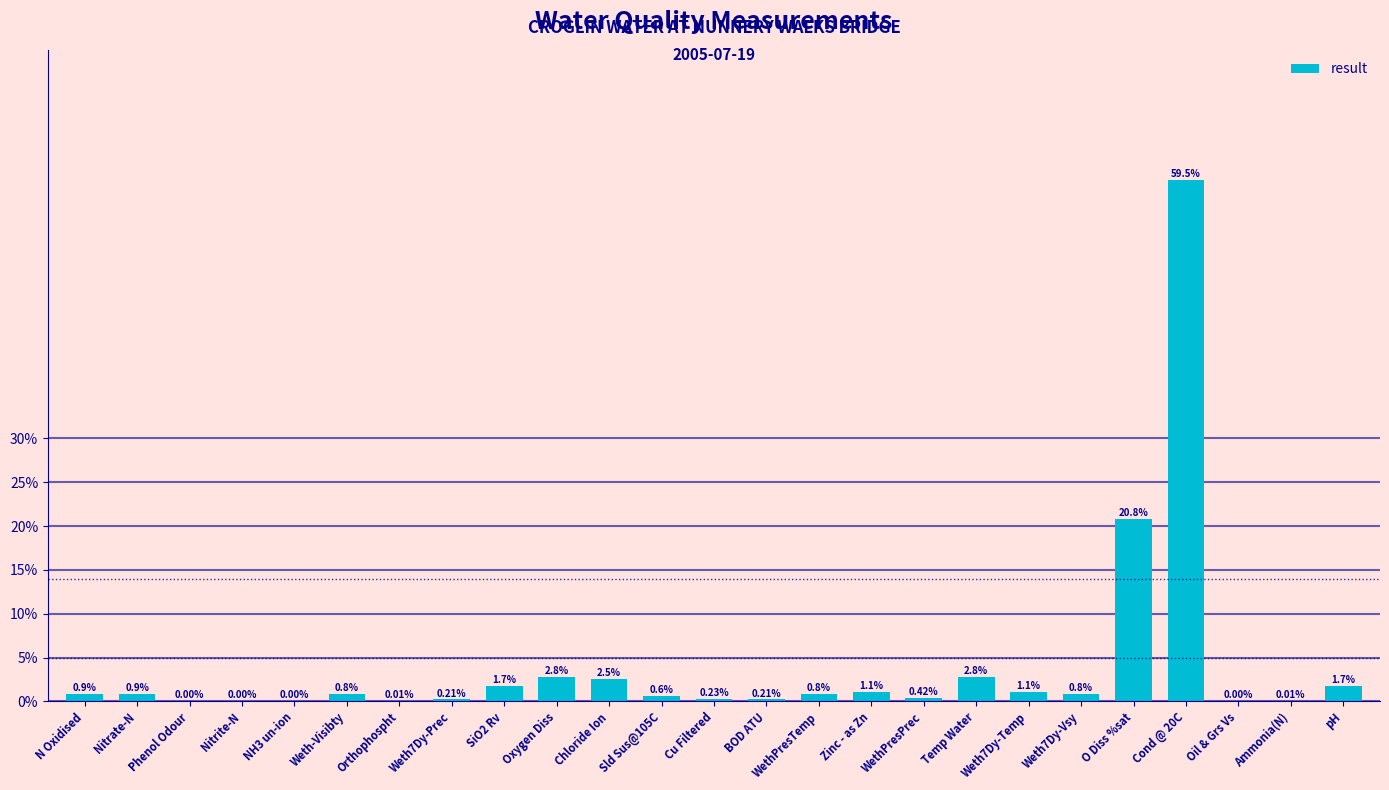

Where is the data nearest to the value 29?

O Diss %sat